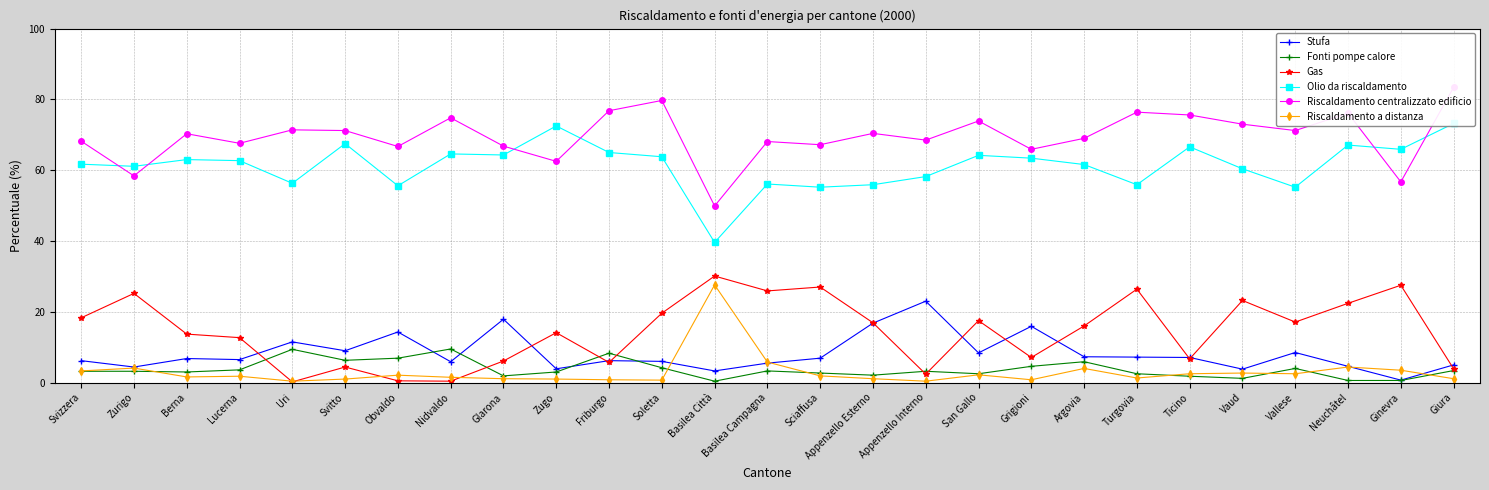

What are all the series names shown in the legend?

Stufa, Fonti pompe calore, Gas, Olio da riscaldamento, Riscaldamento centralizzato edificio, Riscaldamento a distanza